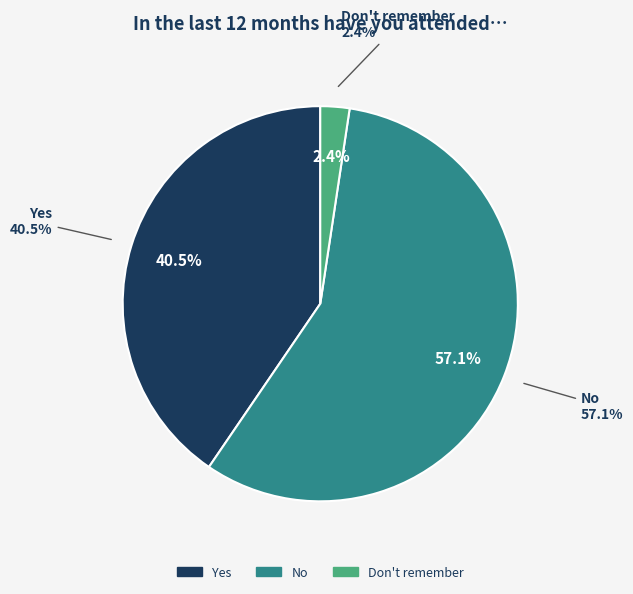

How much of the chart is everything except Yes?

59.5%